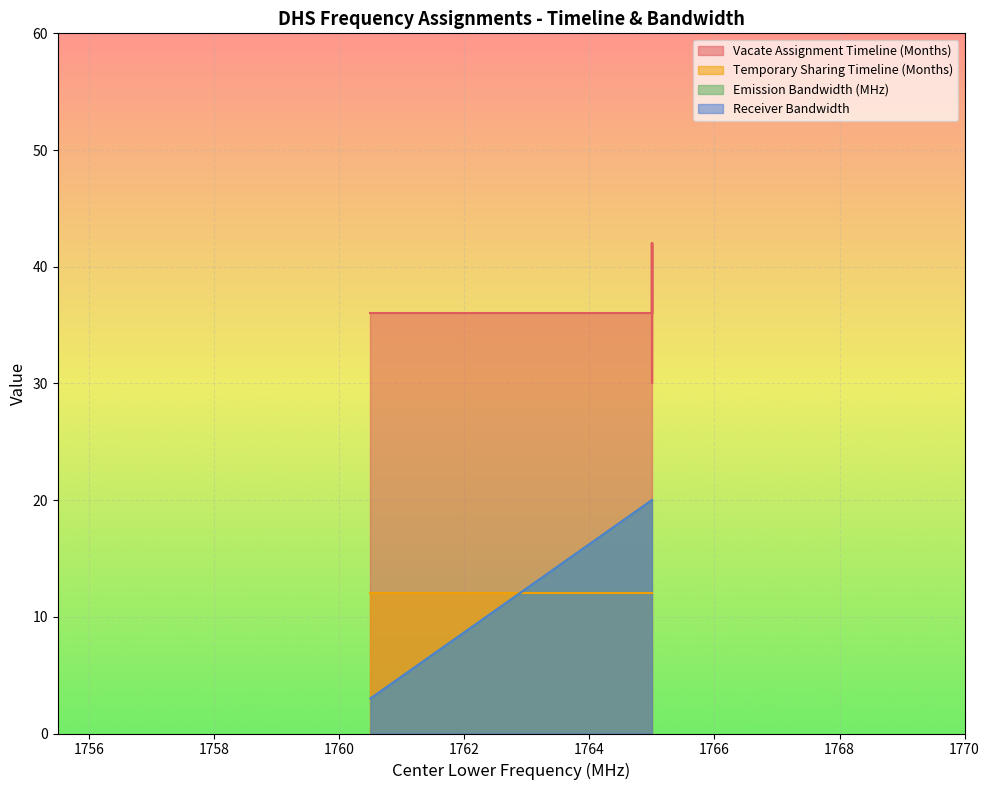

True or false: Emission Bandwidth (MHz) and Vacate Assignment Timeline (Months) cross at least once.

False